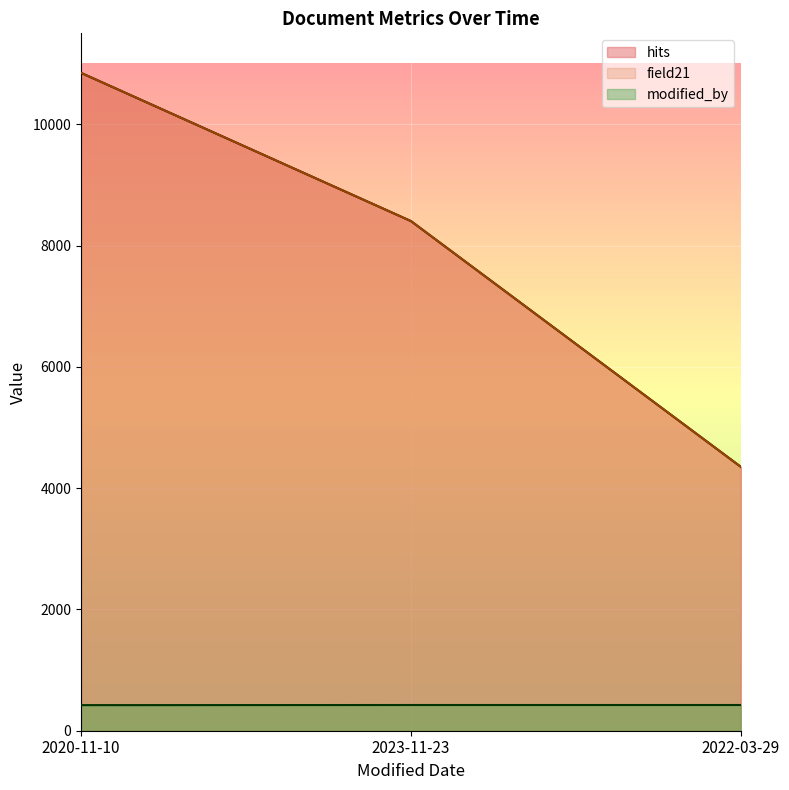

What is the smallest value displayed?

422